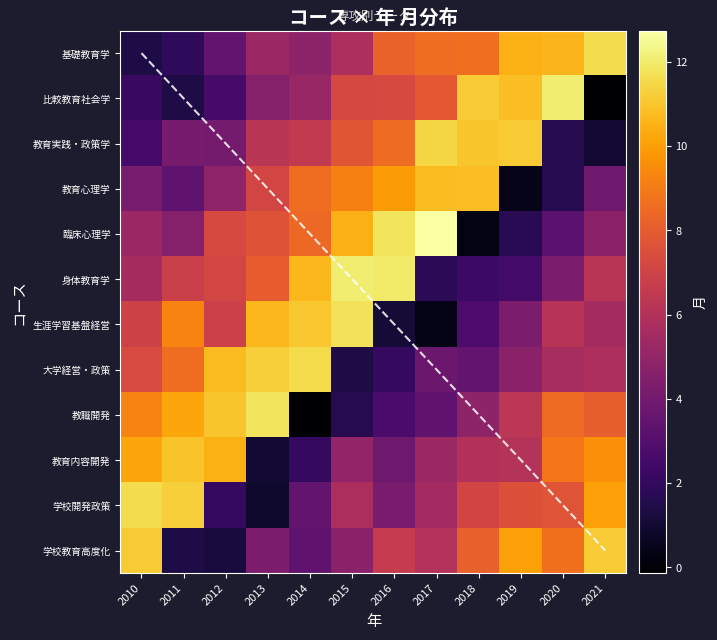

At which label is 比較教育社会学 closest to 5?

2014